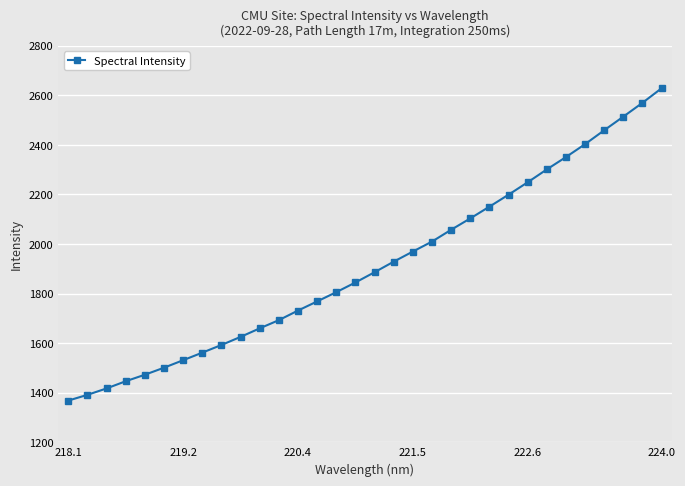

What is the value of the 7th point from the left?

1531.3